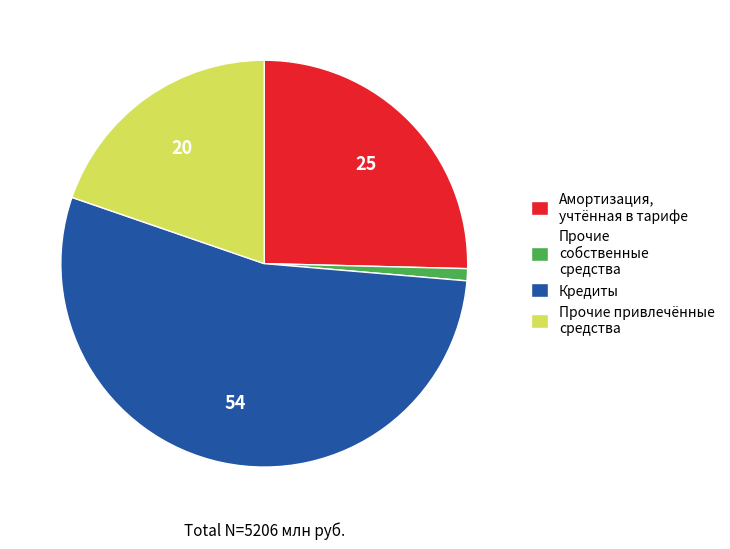

Rank the categories by value from lowest to highest.

Прочие собственные средства, Прочие привлечённые средства, Амортизация, учтённая в тарифе, Кредиты